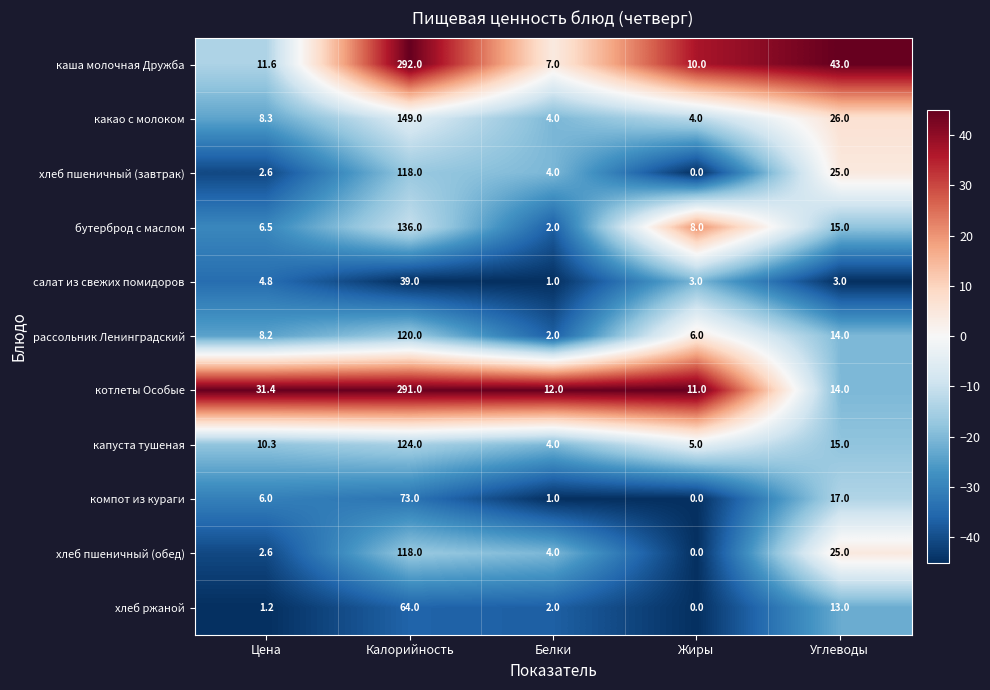

At which category is the sum across all series the highest?

Калорийность